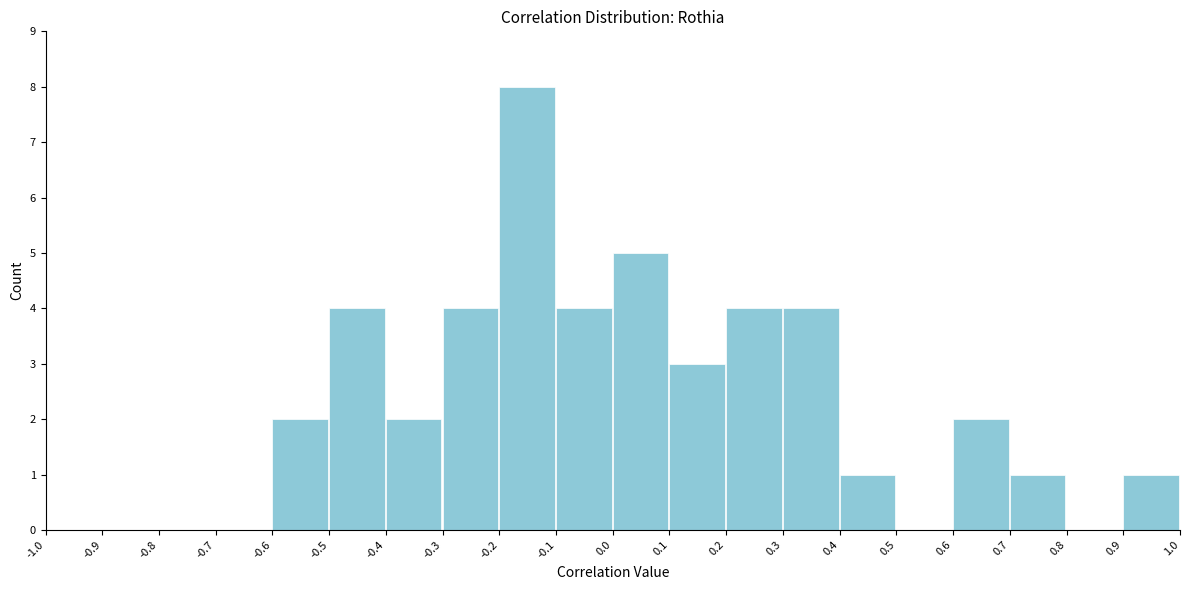

Reading left to right, list every bar in this chart as the range it spans on the x-axis followed by its height. The values are not printed on the chart, so give them approximately, as read against the axis.

-1.0 to -0.9: 0
-0.9 to -0.8: 0
-0.8 to -0.7: 0
-0.7 to -0.6: 0
-0.6 to -0.5: 2
-0.5 to -0.4: 4
-0.4 to -0.3: 2
-0.3 to -0.2: 4
-0.2 to -0.1: 8
-0.1 to 0.0: 4
0.0 to 0.1: 5
0.1 to 0.2: 3
0.2 to 0.3: 4
0.3 to 0.4: 4
0.4 to 0.5: 1
0.5 to 0.6: 0
0.6 to 0.7: 2
0.7 to 0.8: 1
0.8 to 0.9: 0
0.9 to 1.0: 1